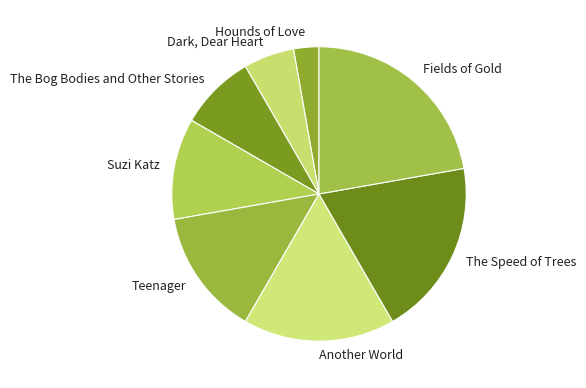

Approximately how many times larger is the value at Fields of Gold compared to Hounds of Love?

8.0